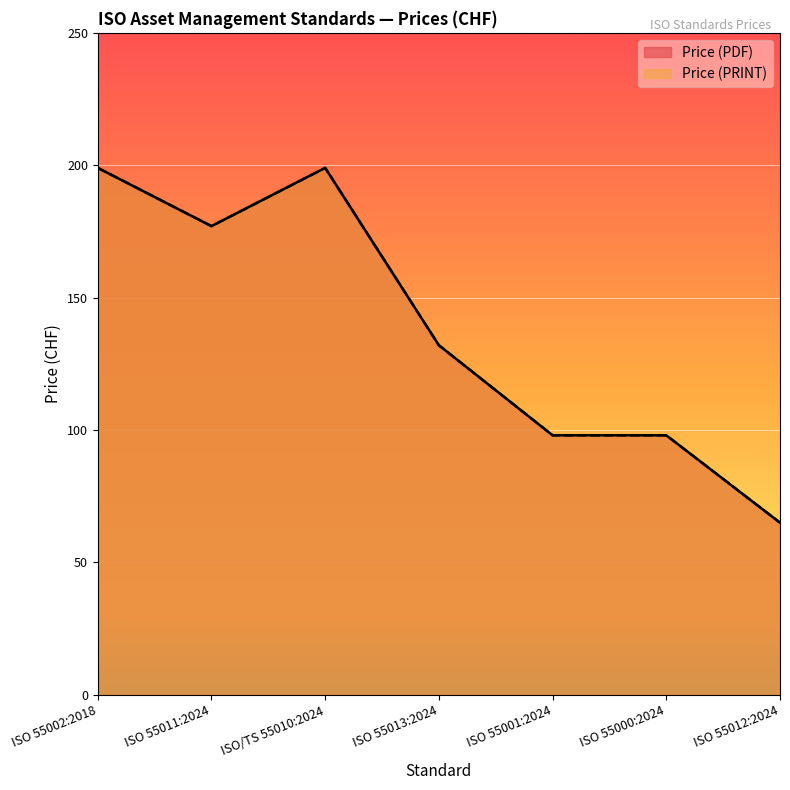

How many data points in Price (PDF) are above 132?

3